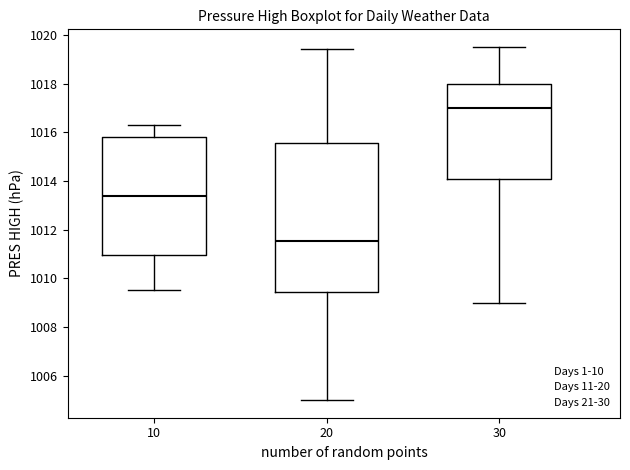

Which box has the lowest median line?

20